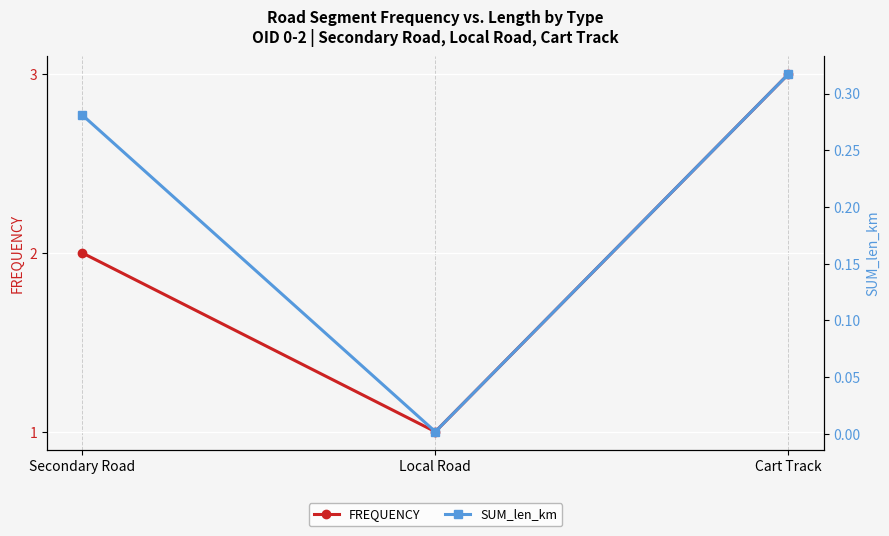

Does the chart display data point markers on the line(s)?

Yes